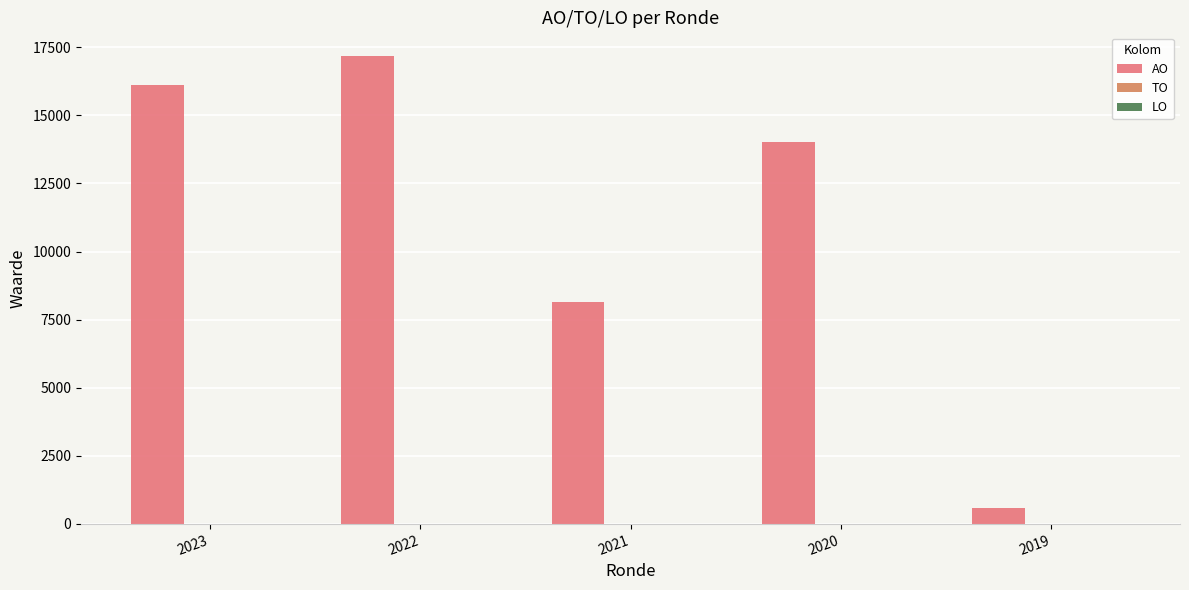

Reading left to right, what are all the values shown in this chart?

2023=16123	2022=17186	2021=8140	2020=14024	2019=598